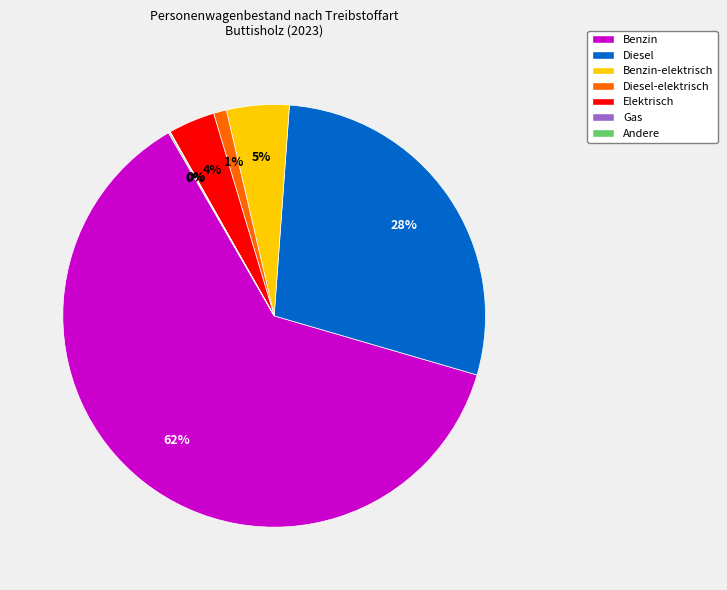

Is it true that Diesel-elektrisch is 1% of the pie?

True